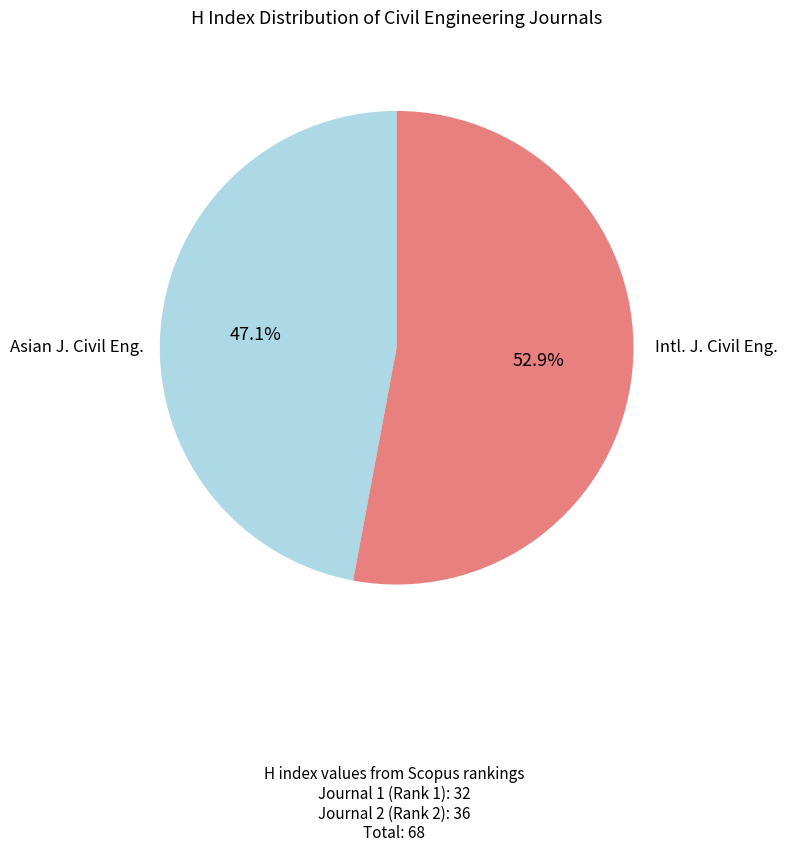

Is there a majority slice in this chart?

Yes